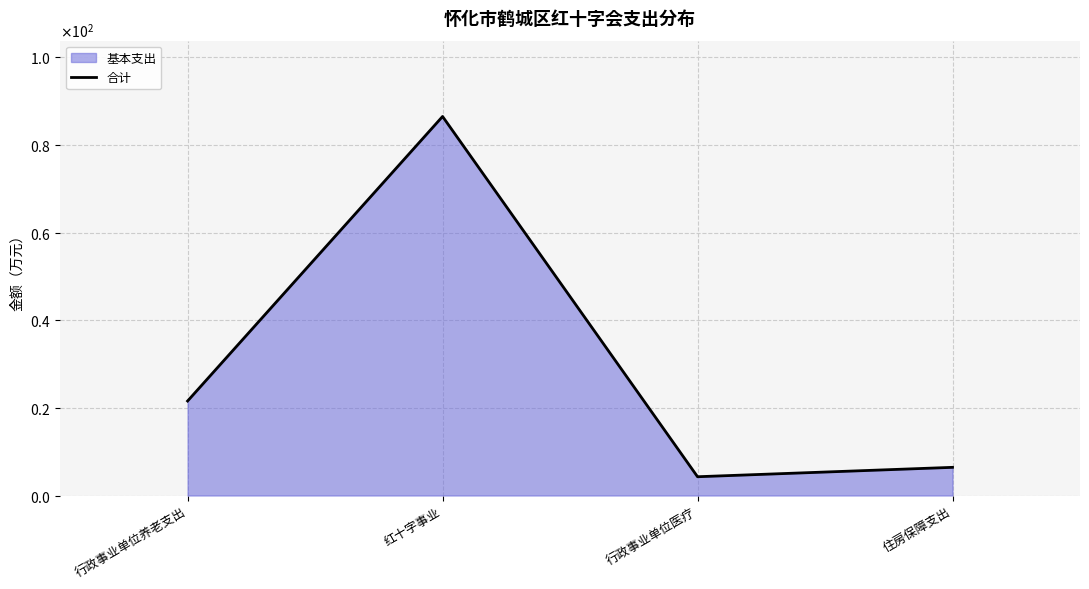

Where does the data first go above 21?

行政事业单位养老支出